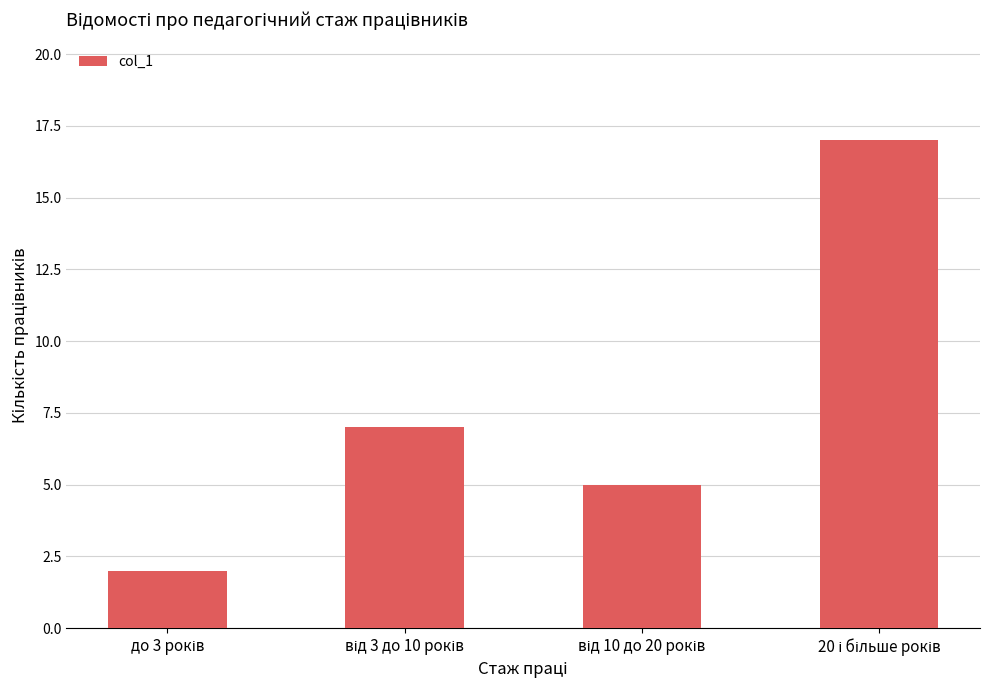

What is the sum of all values?

31